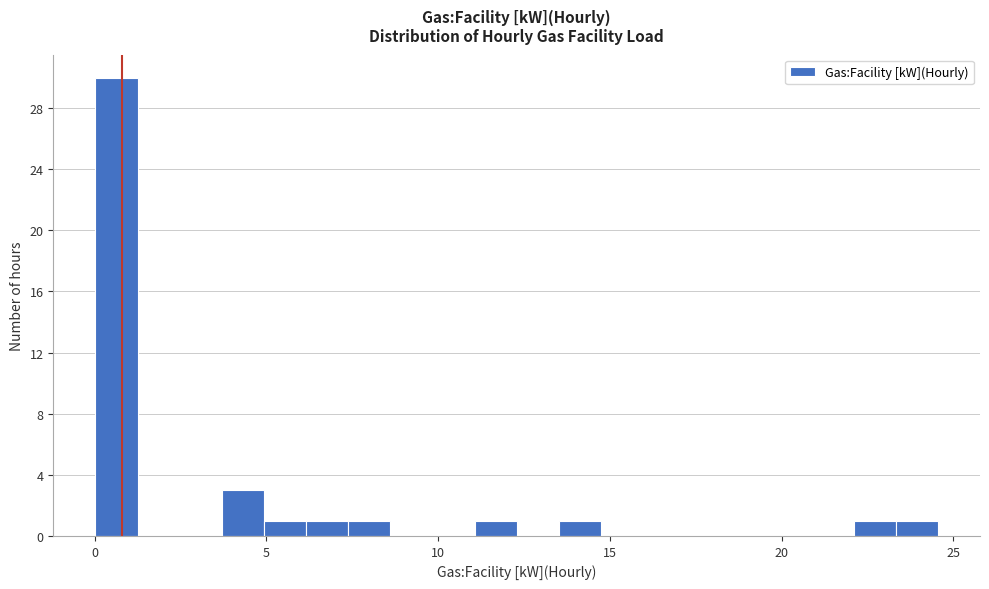

Around what value on the x-axis is the tallest bar? Give the approximate position of its centre, as read against the axis.

0.5